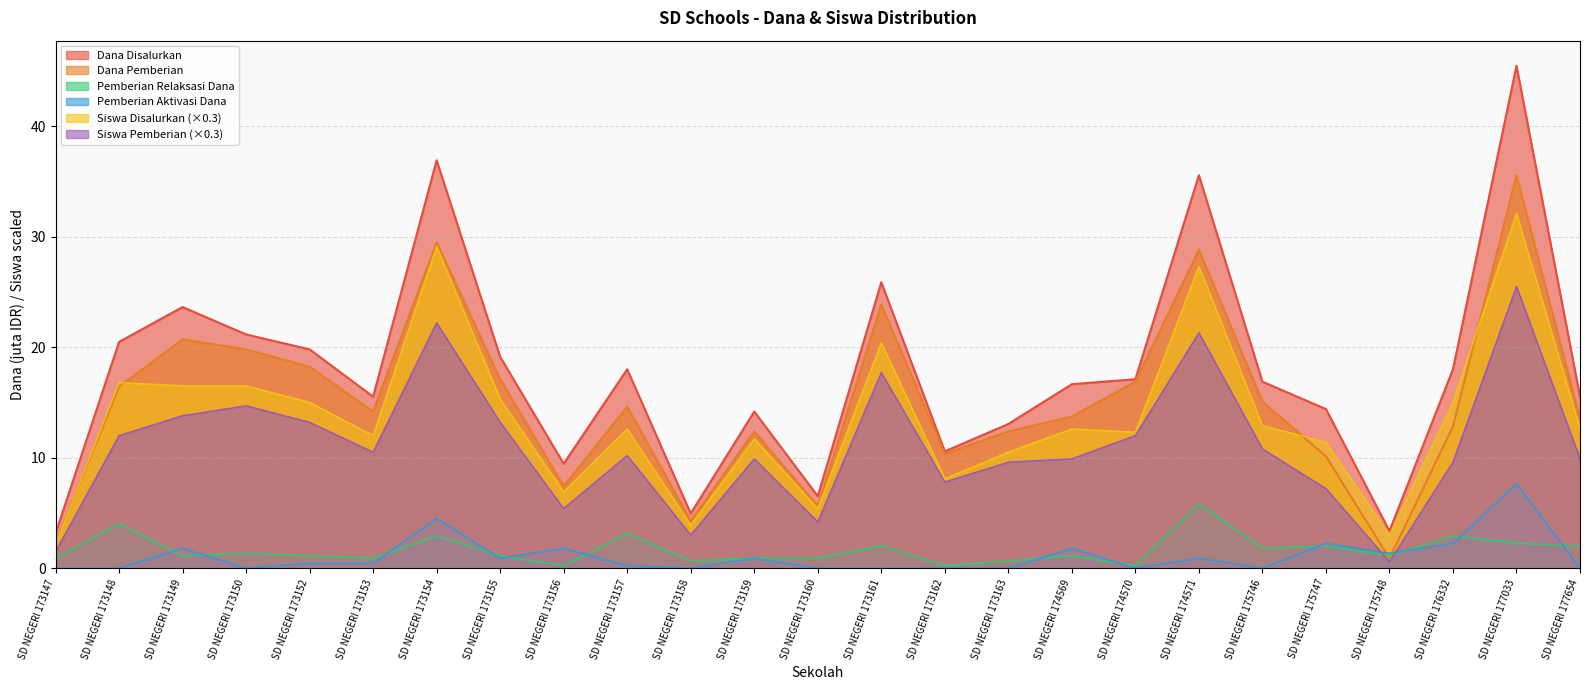

Rank the series at SD NEGERI 174571 from highest to lowest value.

Dana Disalurkan, Dana Pemberian, Siswa Disalurkan (×0.3), Siswa Pemberian (×0.3), Pemberian Relaksasi Dana, Pemberian Aktivasi Dana